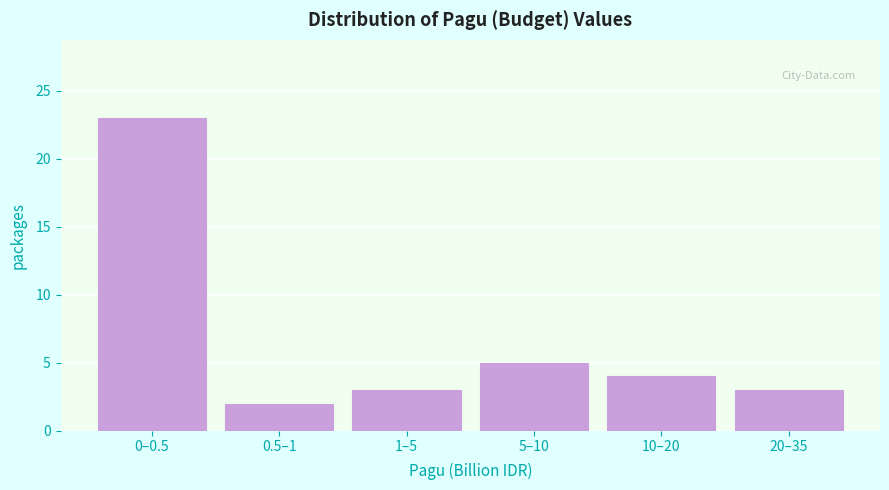

Reading right to left, transcribe all the data shown in this chart.

20–35=3	10–20=4	5–10=5	1–5=3	0.5–1=2	0–0.5=23